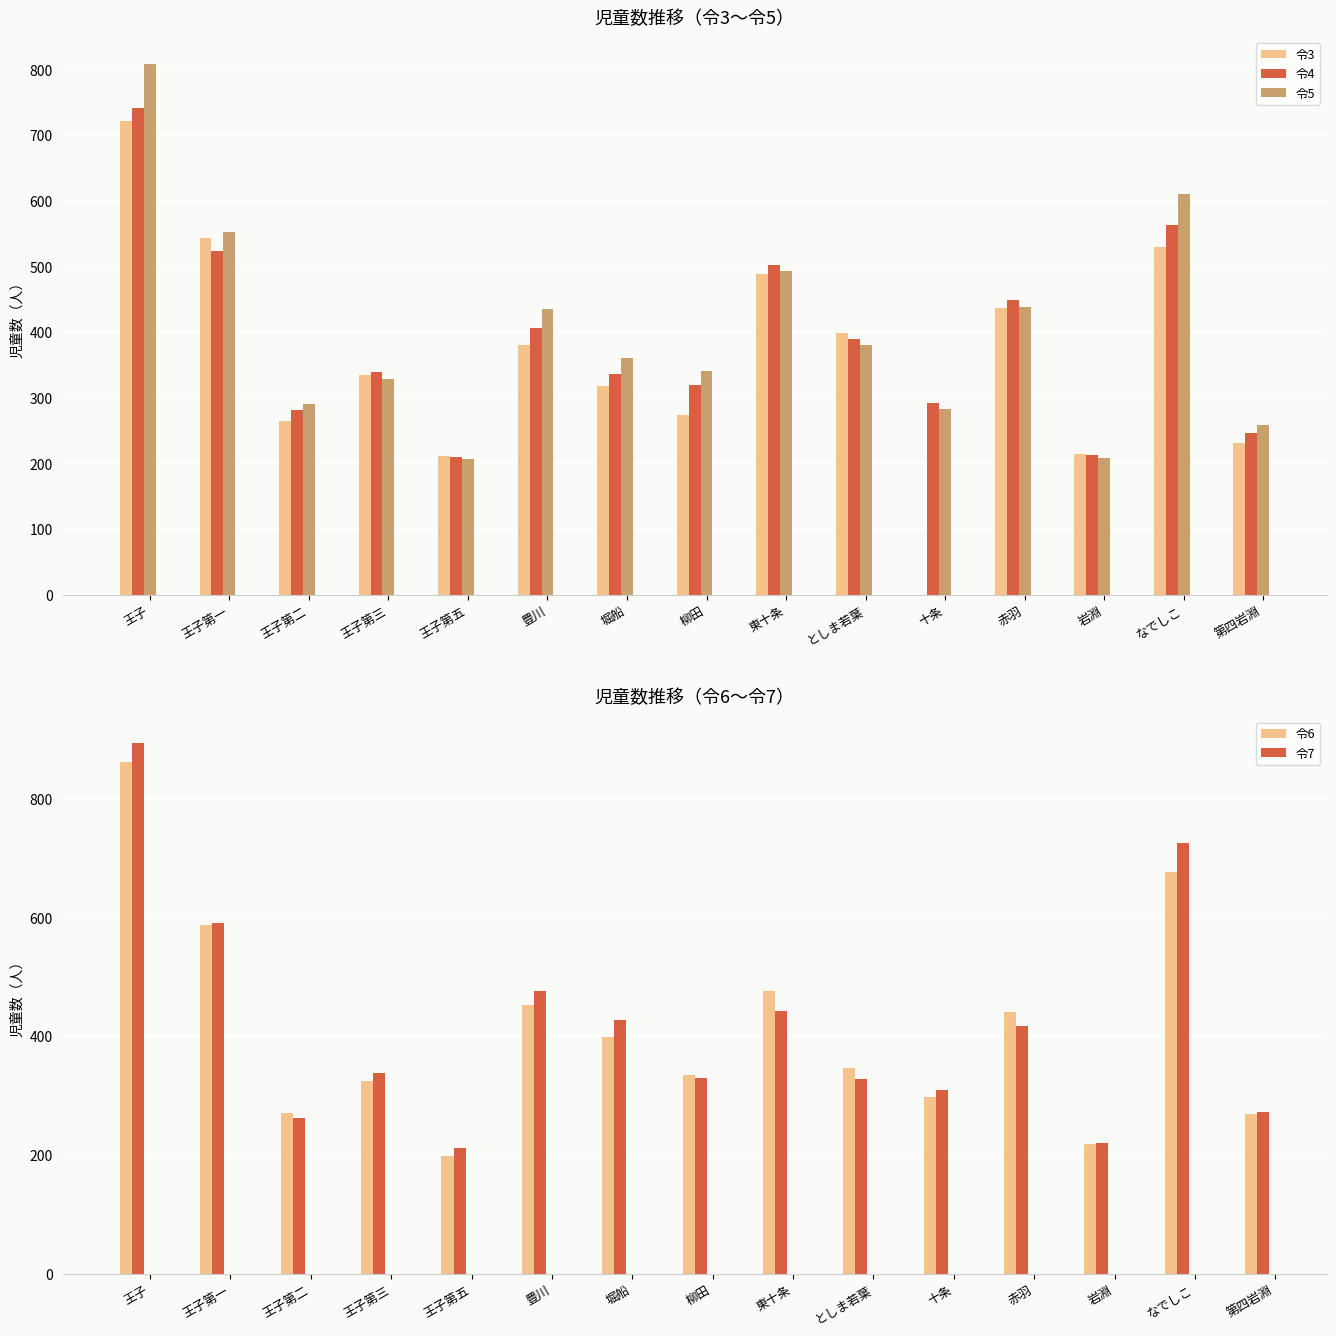

The 令6 series shows 303 at 岩淵. True or false?

False